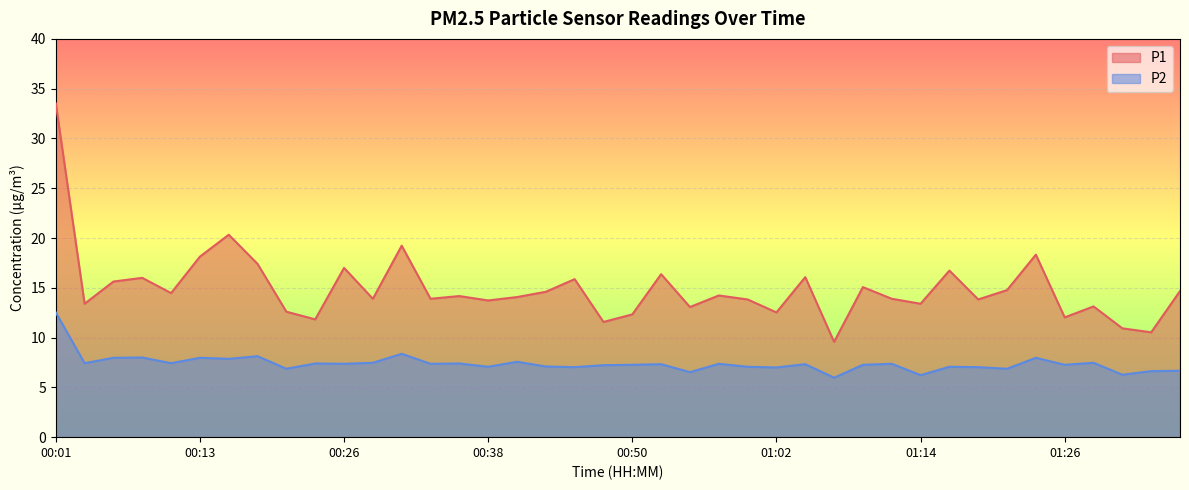

Rank the series at 00:30 from lowest to highest value.

P2, P1